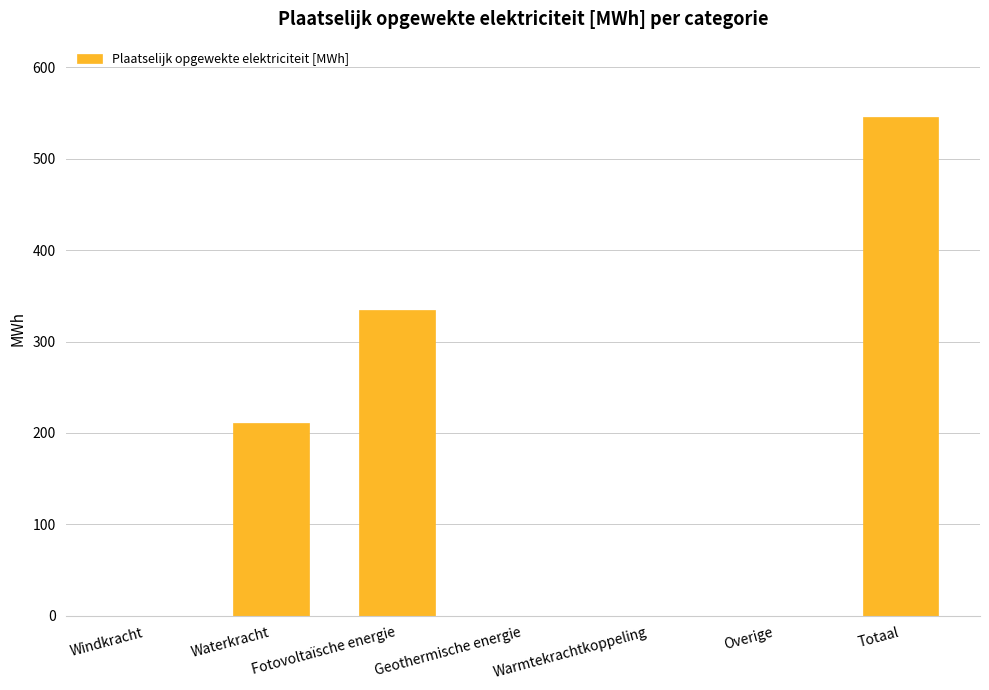

Are the bars grouped side by side (vs. stacked)?

No